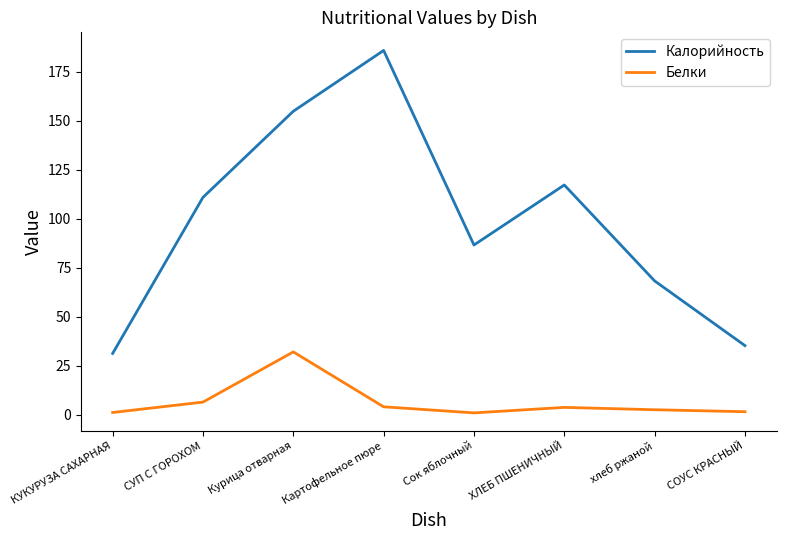

Is this an area chart (filled region under the line)?

No